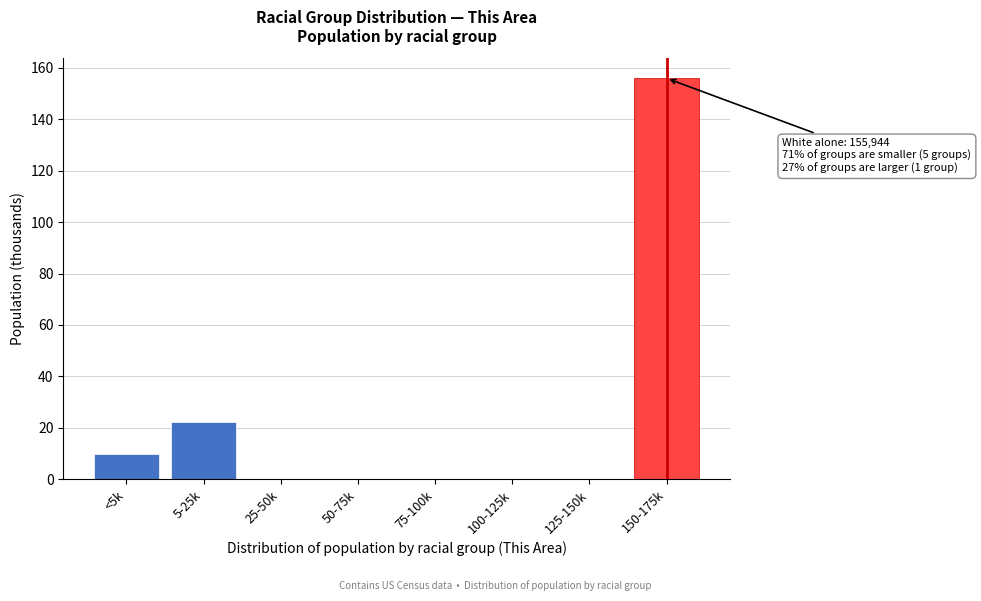

Reading right to left, list all the values displayed in this chart.

150-175k=155.9	125-150k=0.0	100-125k=0.0	75-100k=0.0	50-75k=0.0	25-50k=0.0	5-25k=22.2	<5k=9.6